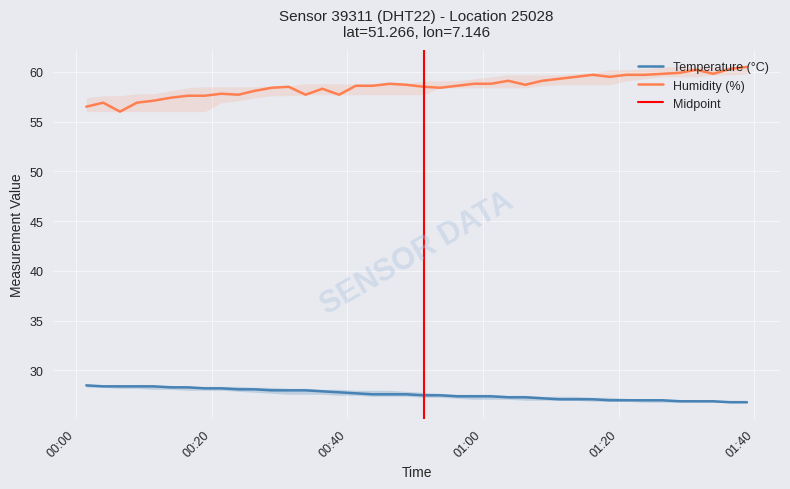

True or false: Temperature (°C) and Humidity (%) intersect in this chart.

False